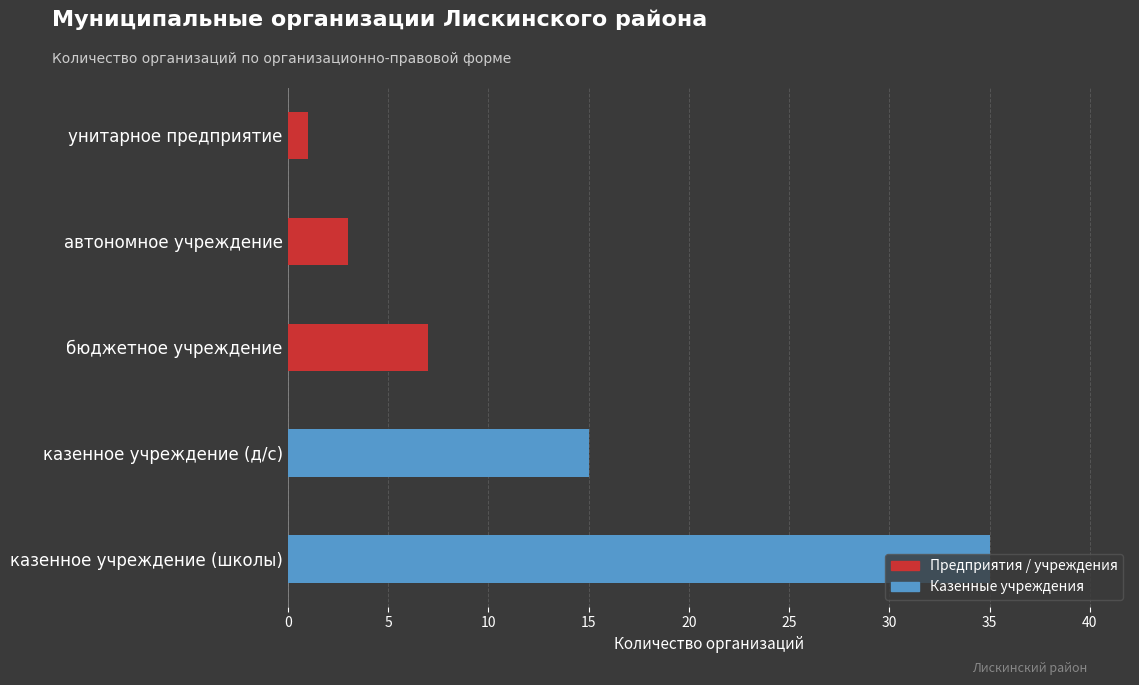

Between казенное учреждение (д/с) and автономное учреждение, which is larger?

казенное учреждение (д/с)